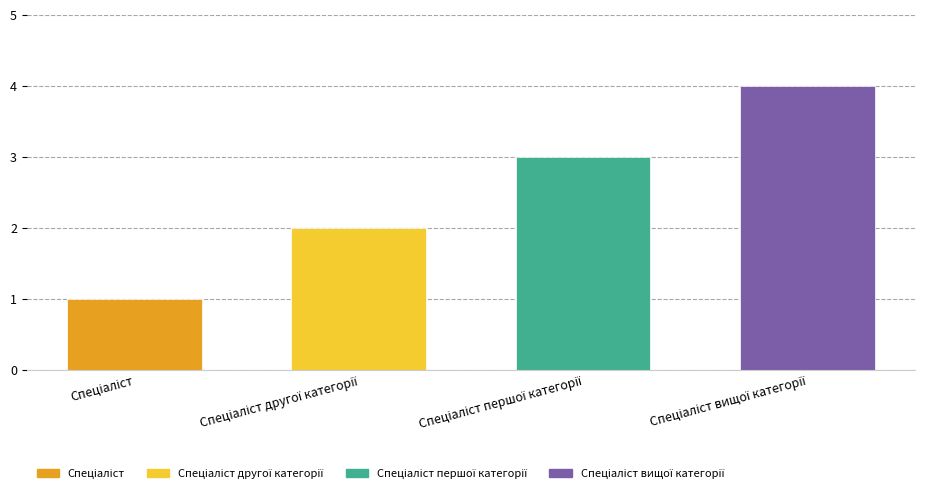

What is the difference between the maximum and minimum values?

3